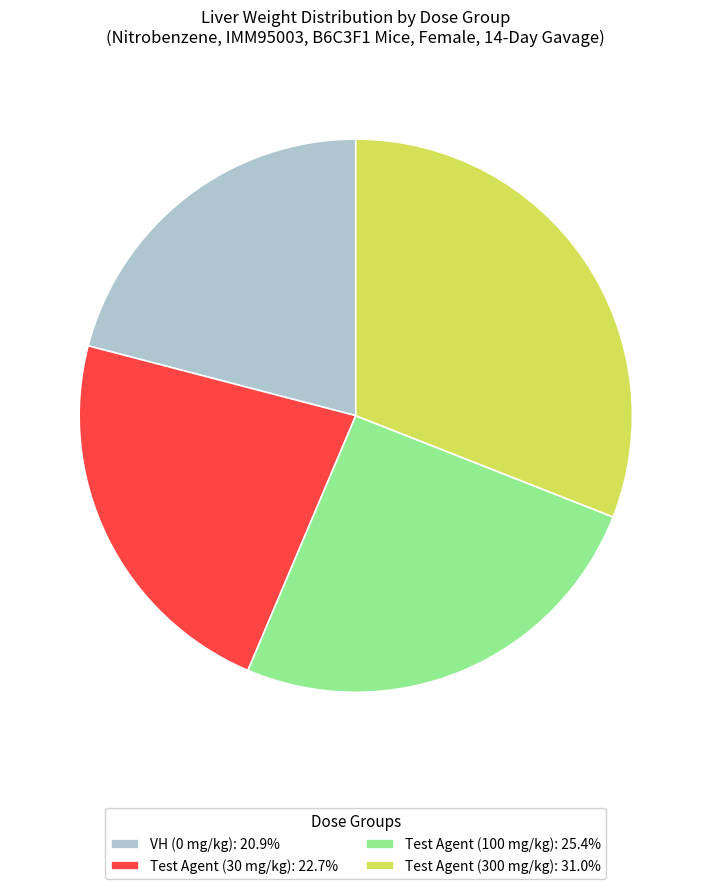

Do Test Agent (300 mg/kg): 31.0% and Test Agent (100 mg/kg): 25.4% together represent more than half of the pie?

Yes